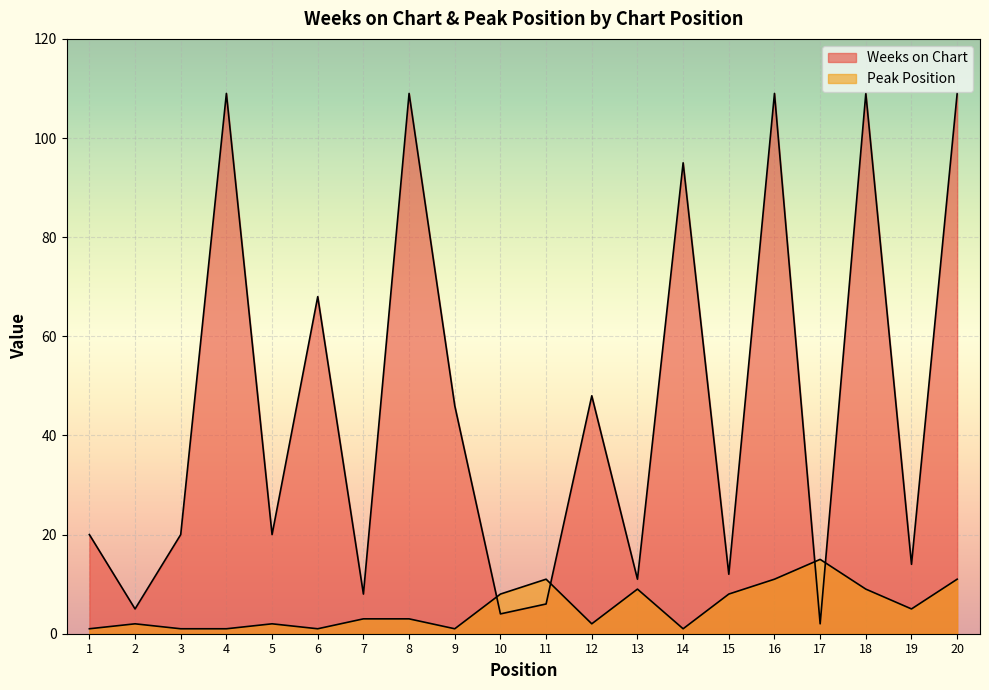

True or false: Peak Position has more than 1 interior local peaks.

True